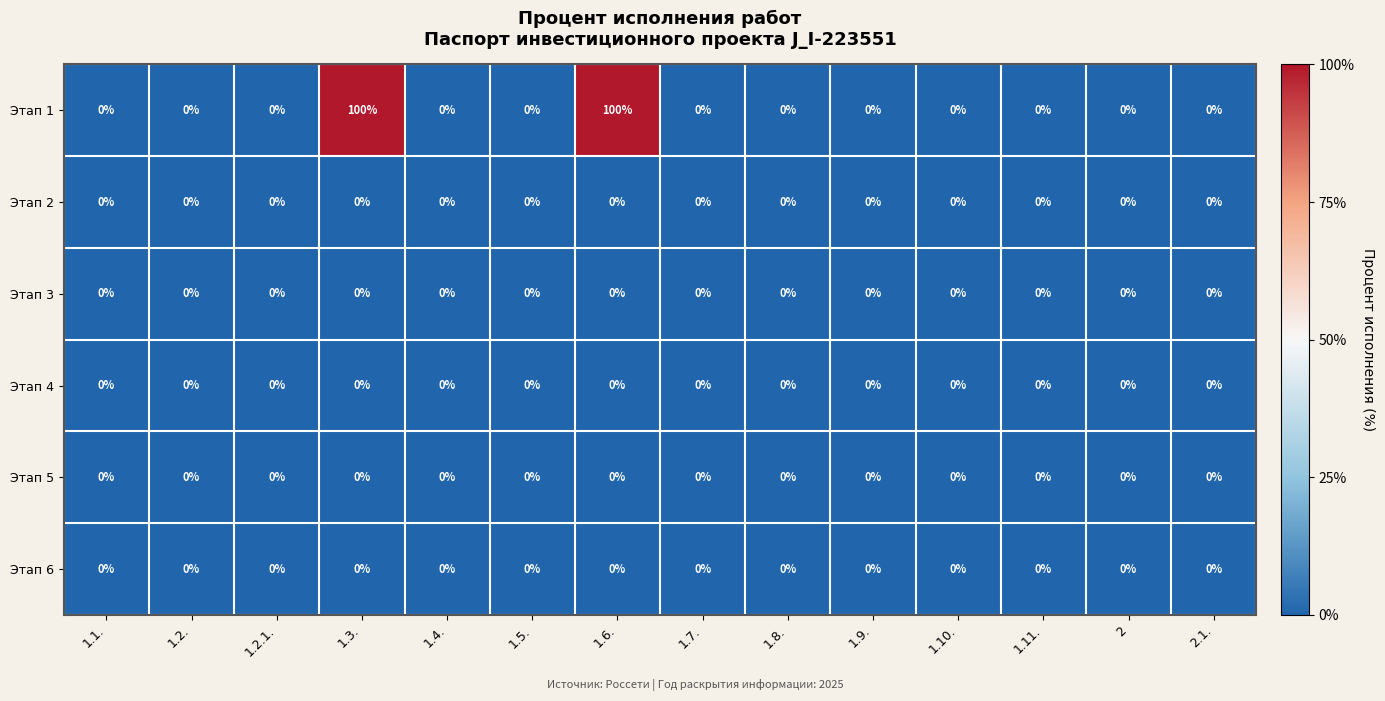

What is the difference between the second highest and minimum values in the Этап 1 series?

100